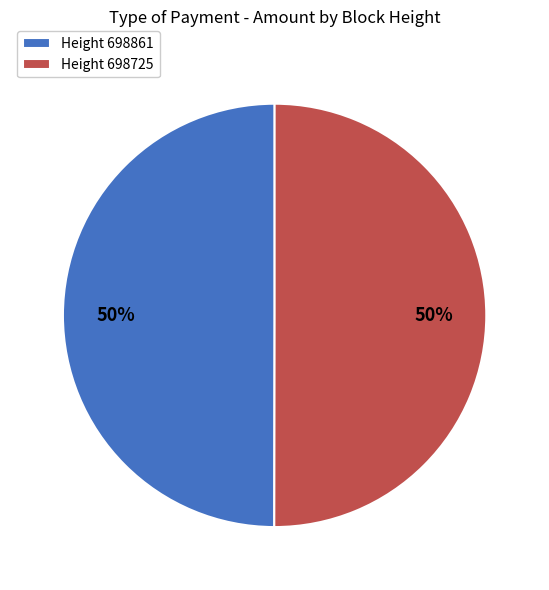

To the nearest percent, what portion does Height 698861 represent?

50%